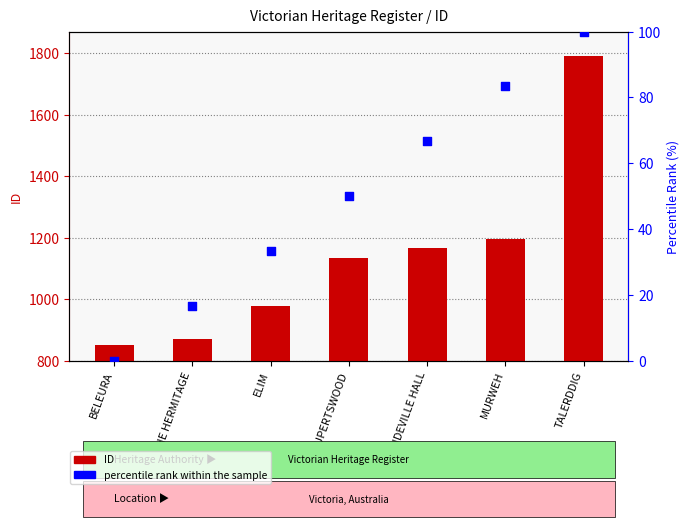

What is the total value across all series at MURWEH?

1279.3